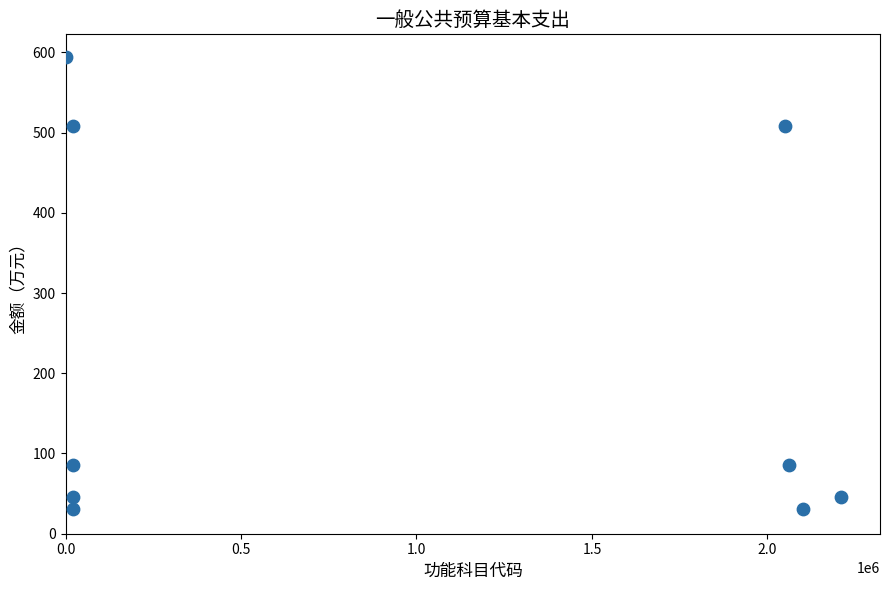

What is the average X value?

945102.6